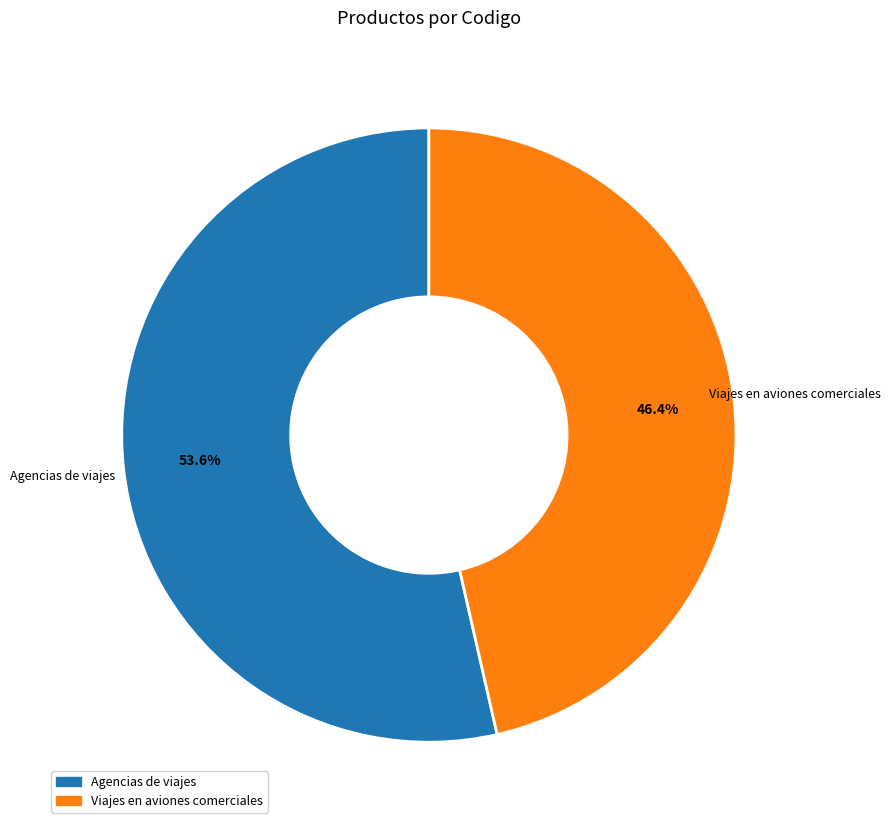

How many slices are in this pie chart?

2